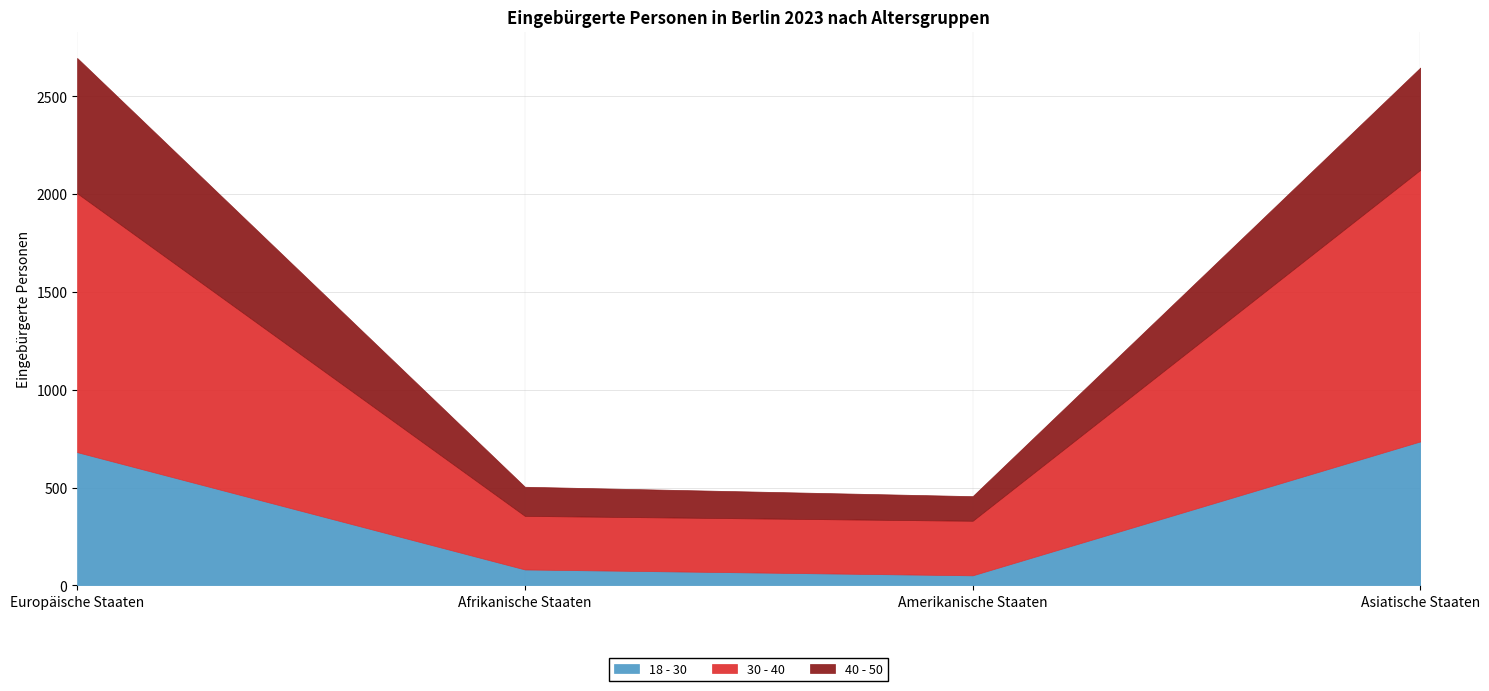

What is the difference between the highest and lowest values at Asiatische Staaten?

866